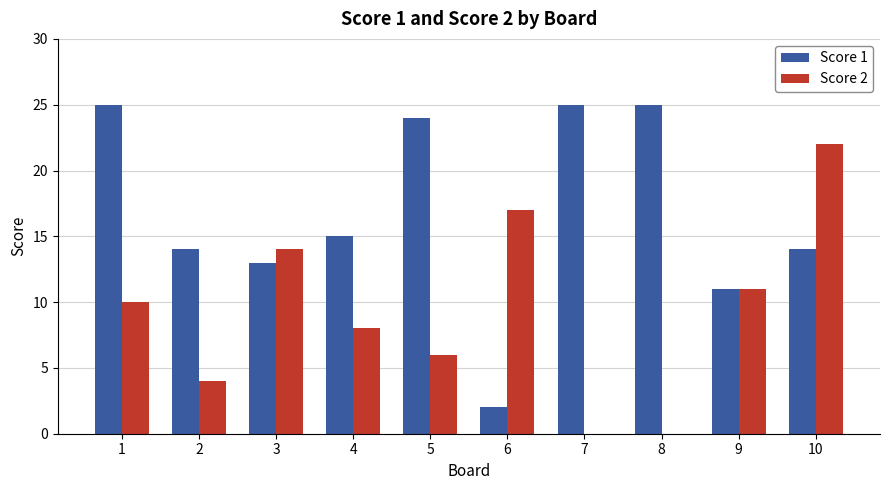

What is the sum of the Score 2 values at 10 and 7?

22